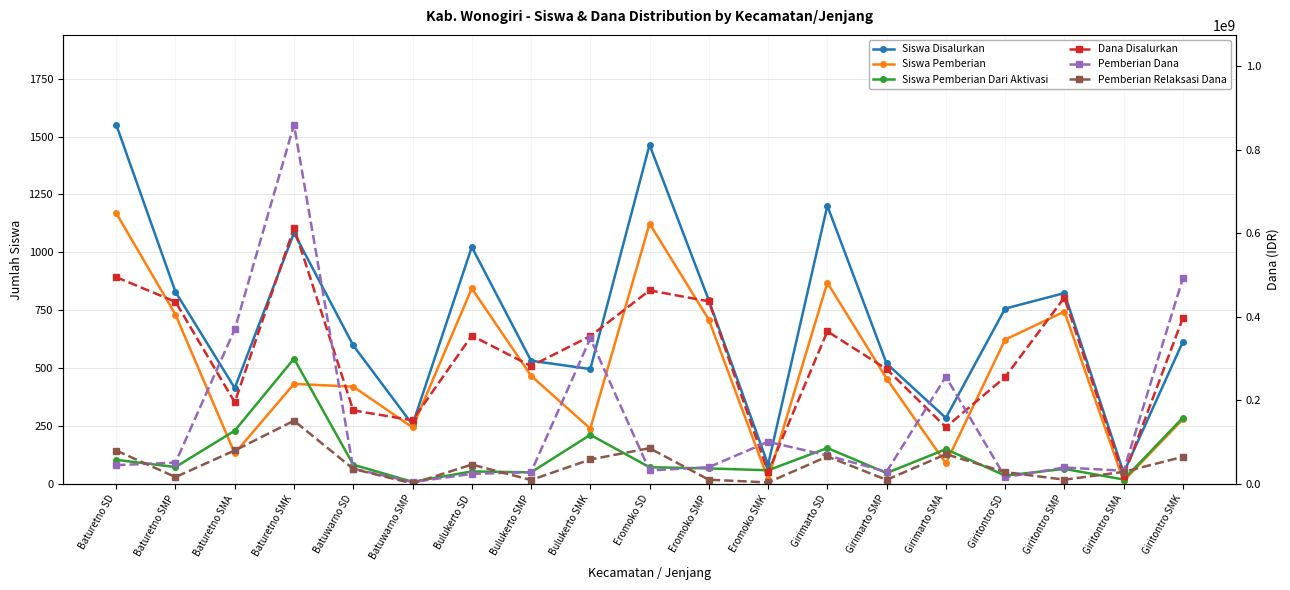

What is the difference between the Siswa Disalurkan values at Batuwarno SD and Bulukerto SMP?

66